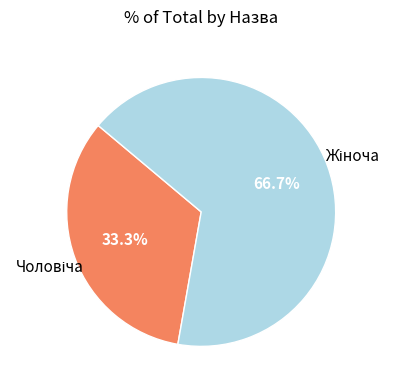

Does any single category account for the majority?

Yes